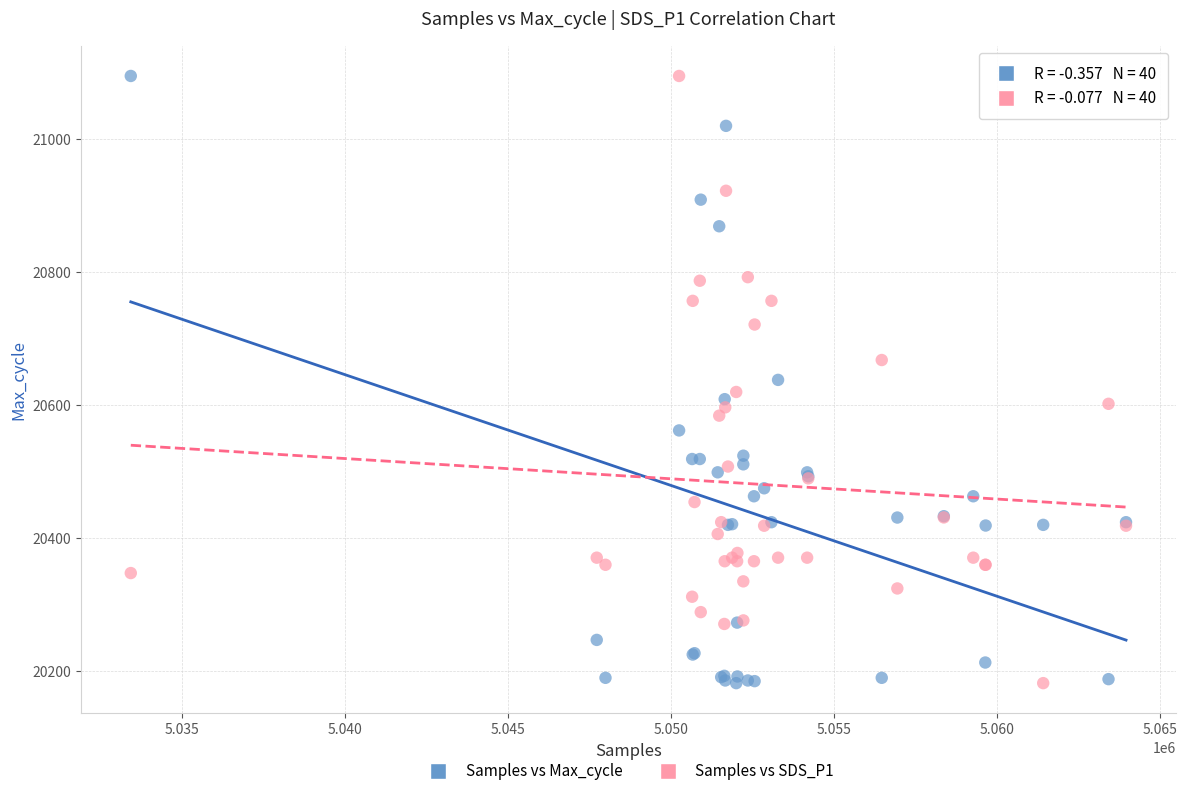

What is the X range (max minus min) for the scatter plot?

30507.0